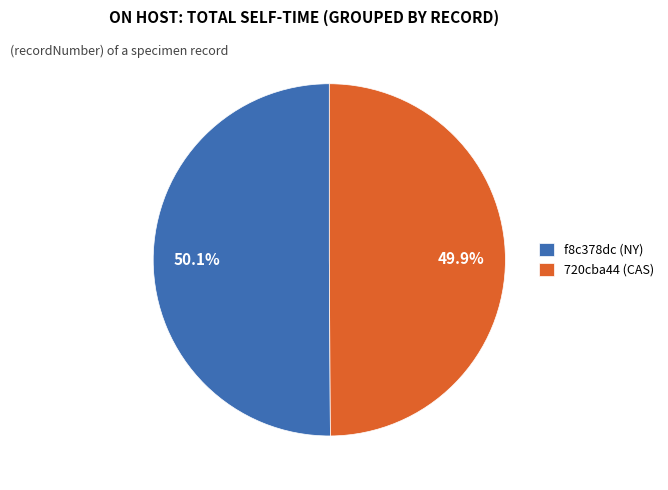

To the nearest percent, what percentage of the pie is 720cba44 (CAS)?

50%